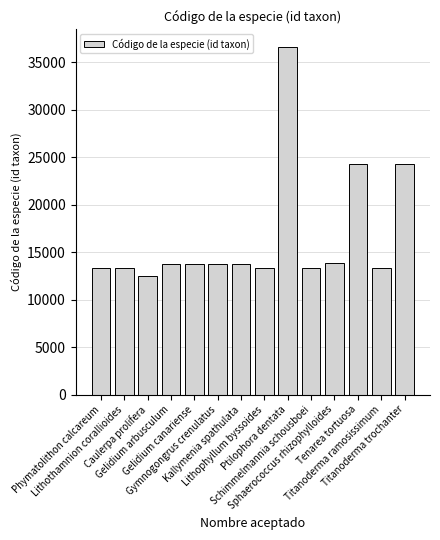

Which category has the highest value across all series?

Ptilophora dentata